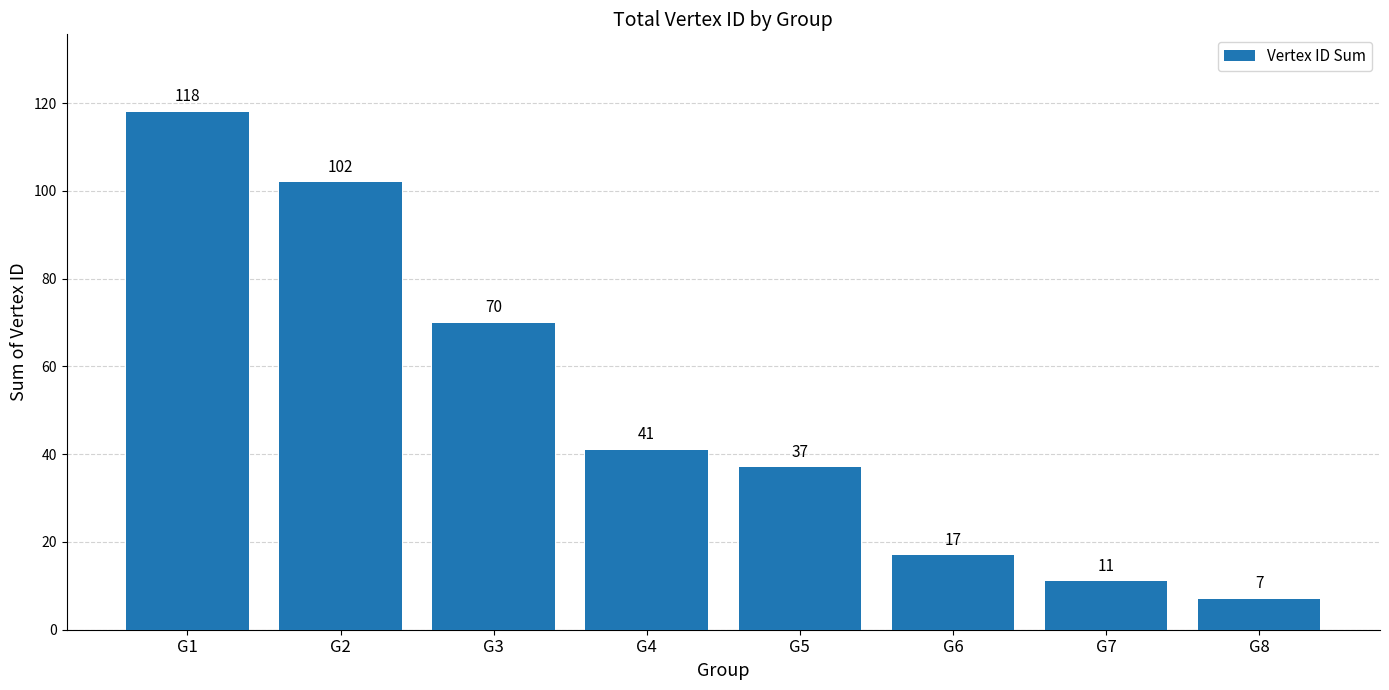

Rank the categories by value from highest to lowest.

G1, G2, G3, G4, G5, G6, G7, G8